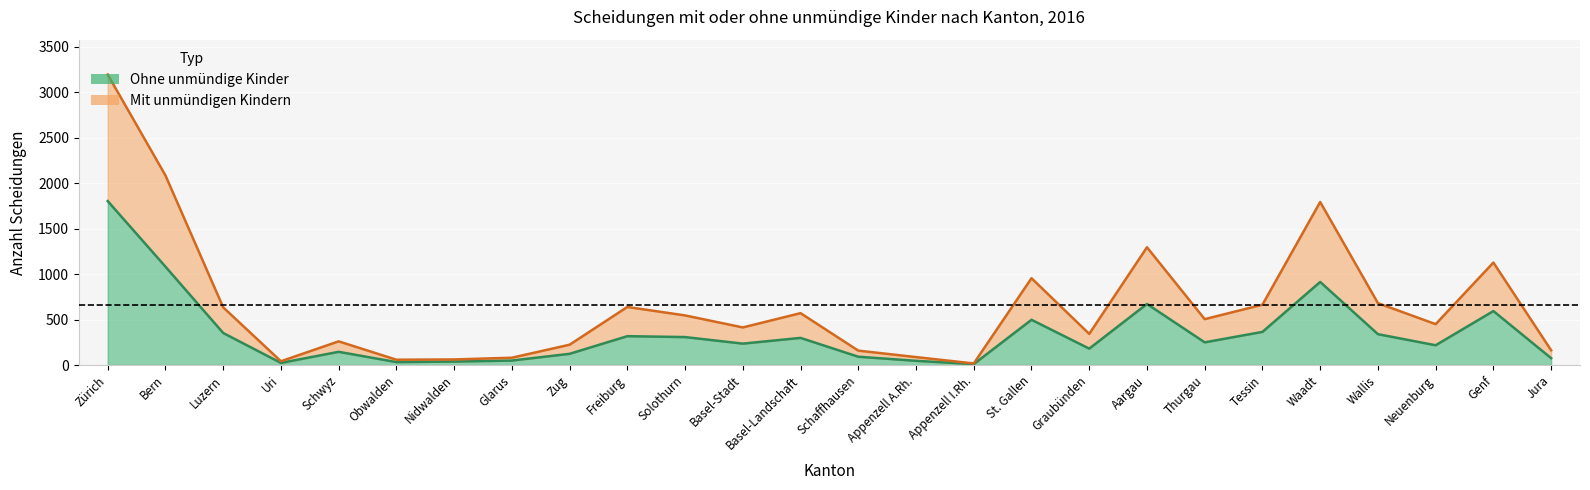

Is it true that Ohne unmündige Kinder equals 339 at Wallis?

True